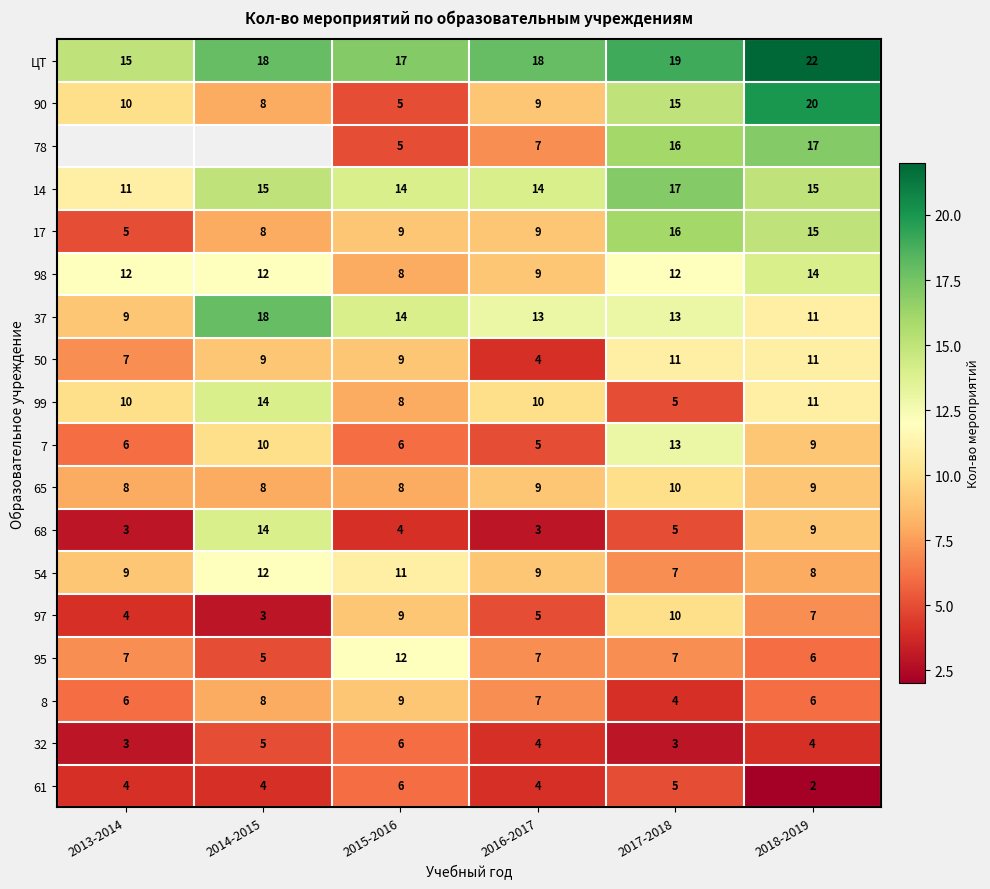

Count the 65 values in the range 8 to 9.

5